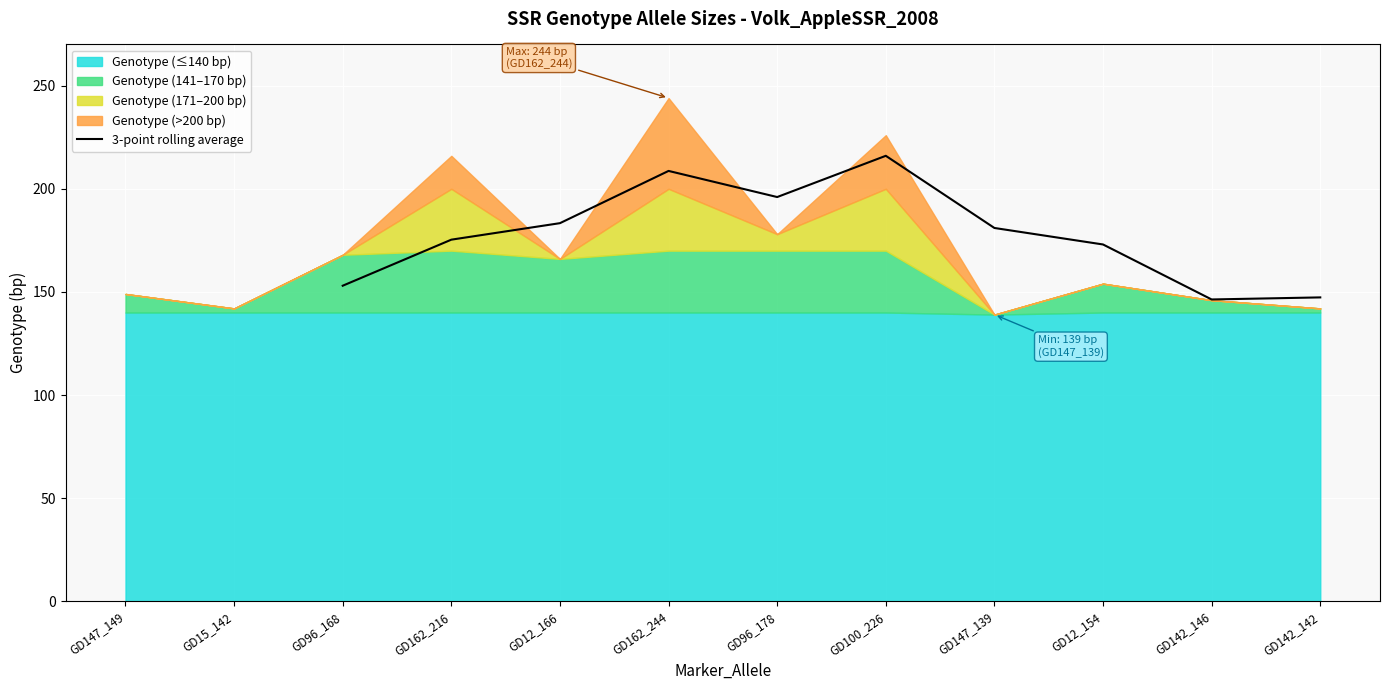

The 3-point rolling average series shows 146.3 at GD142_146. True or false?

True